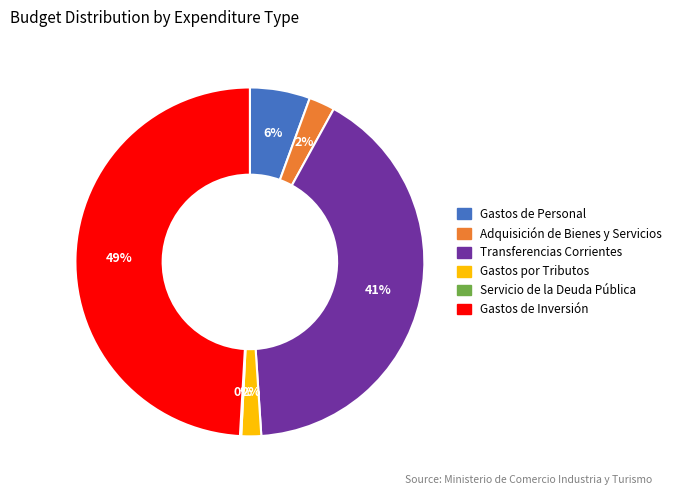

Is there a majority slice in this chart?

No